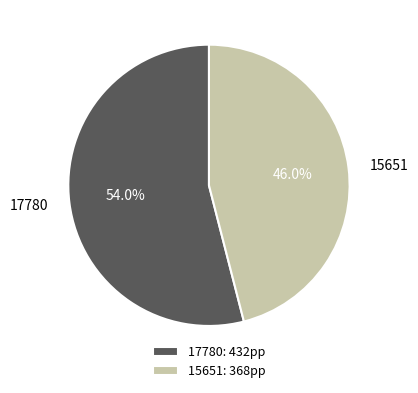

What is the largest slice in the pie chart?

17780